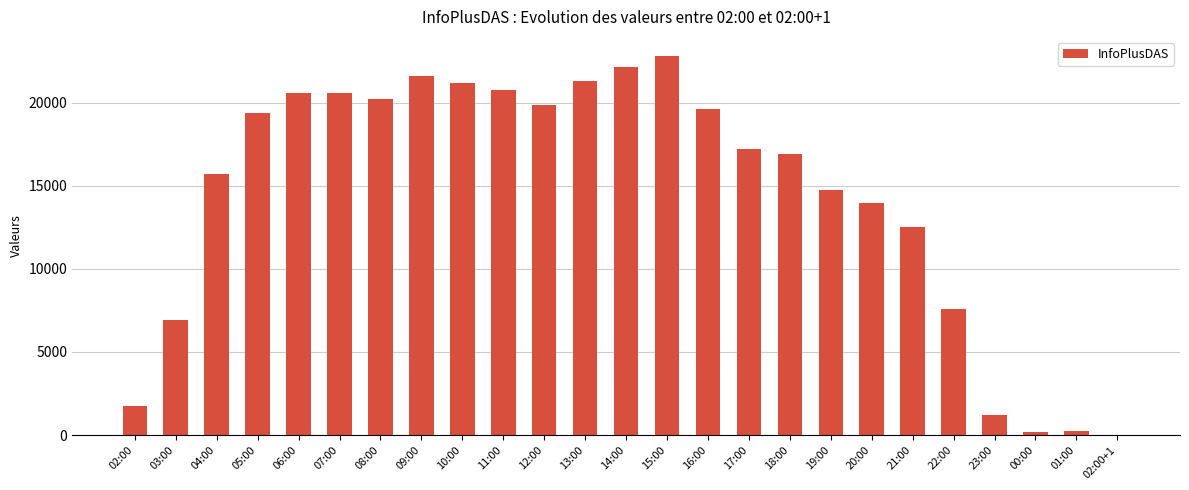

The value at 02:00 is 1752. True or false?

True